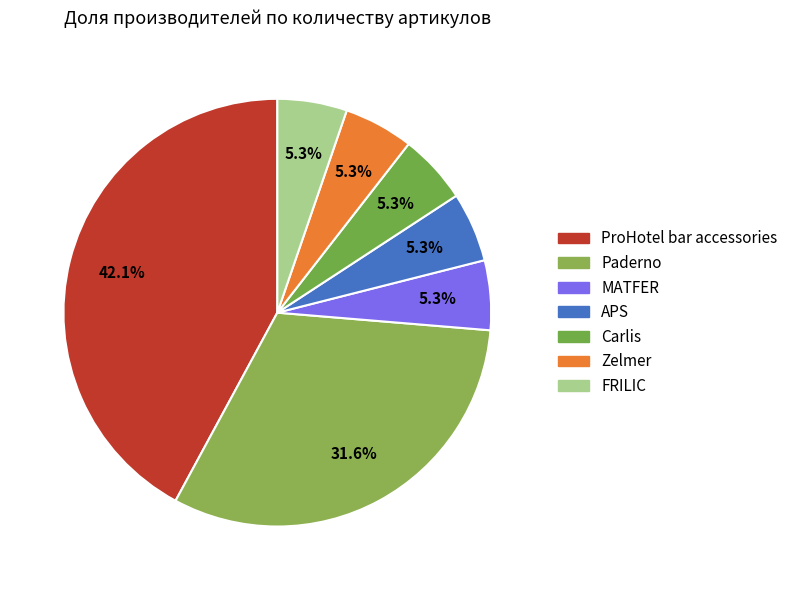

What portion of the pie excludes Carlis?

94.7%